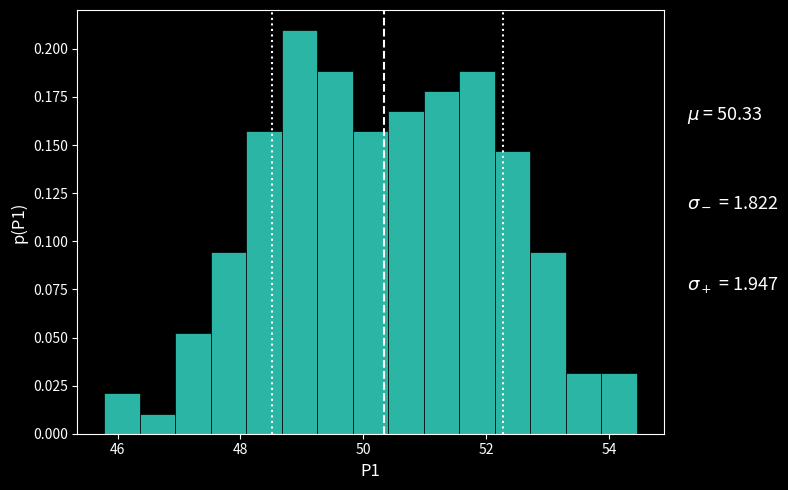

Around what value on the x-axis is the tallest bar? Give the approximate position of its centre, as read against the axis.

49.0